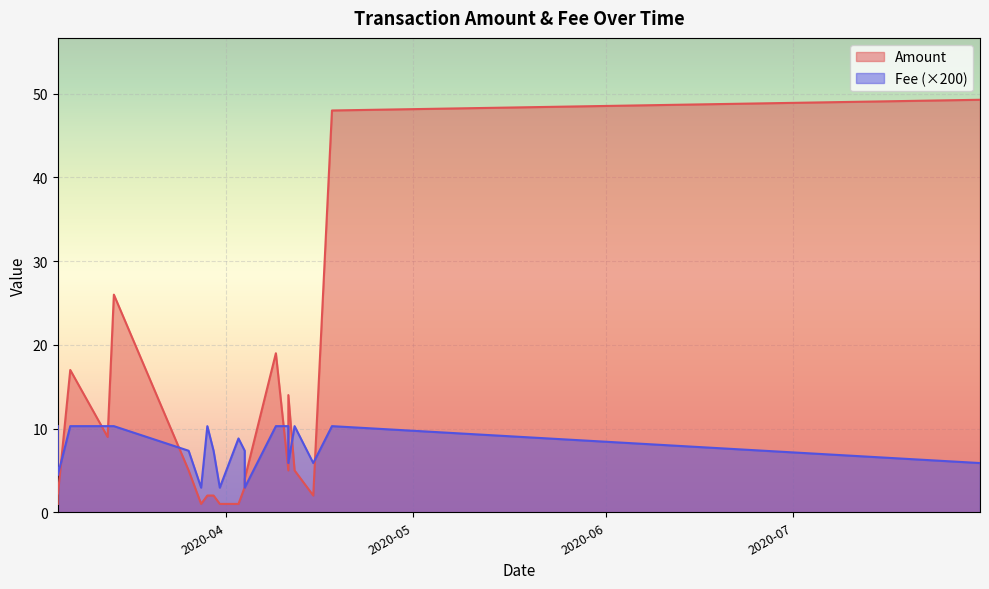

How many lines are shown in the chart?

2